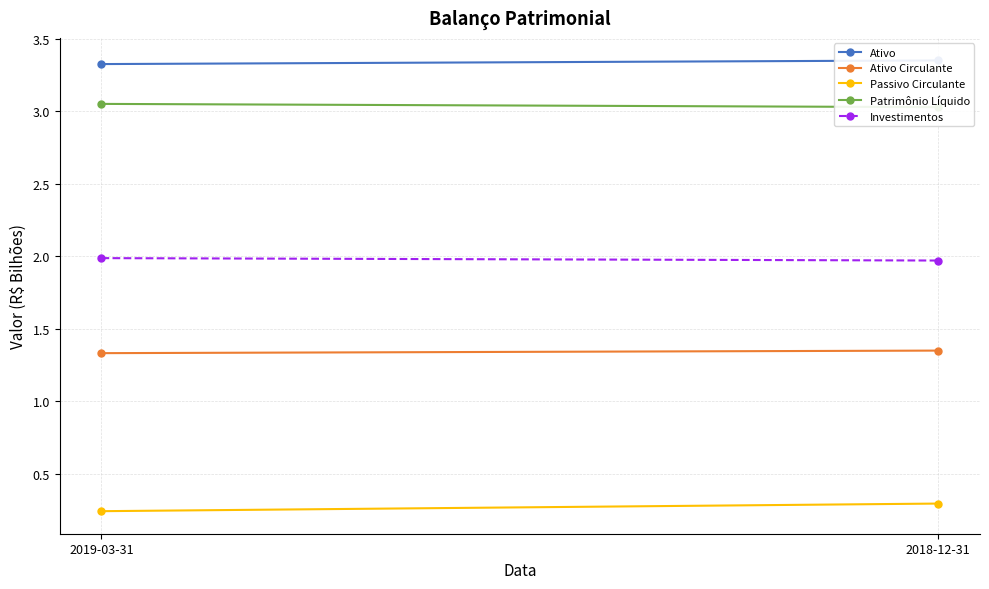

Is it true that Patrimônio Líquido equals 3.0 at 2018-12-31?

True